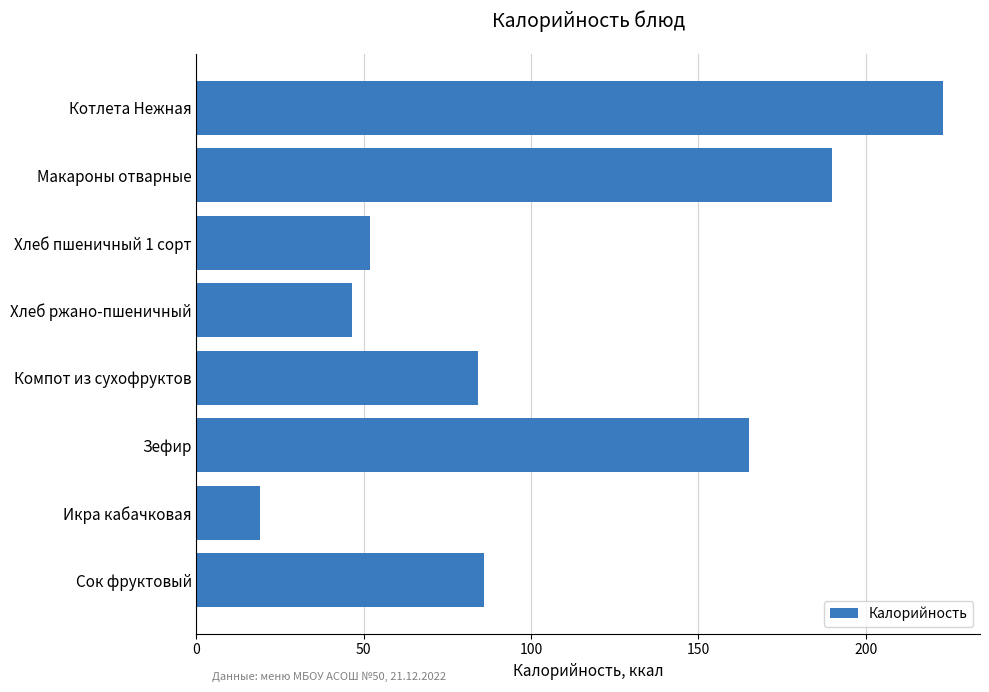

What is the change in value from Компот из сухофруктов to Зефир?

+81.0